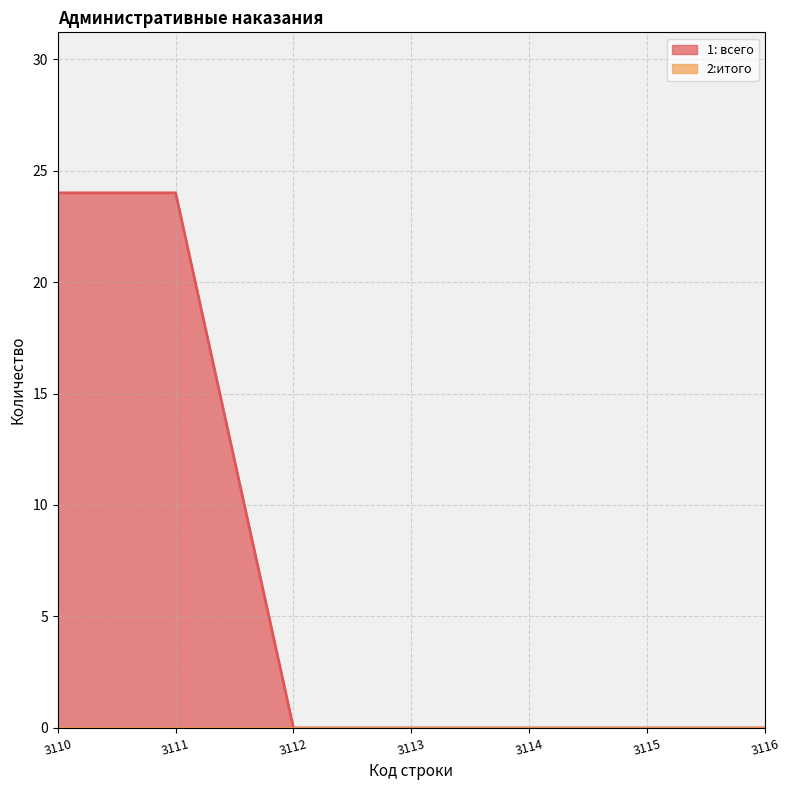

The value at 3110 is 24. True or false?

True